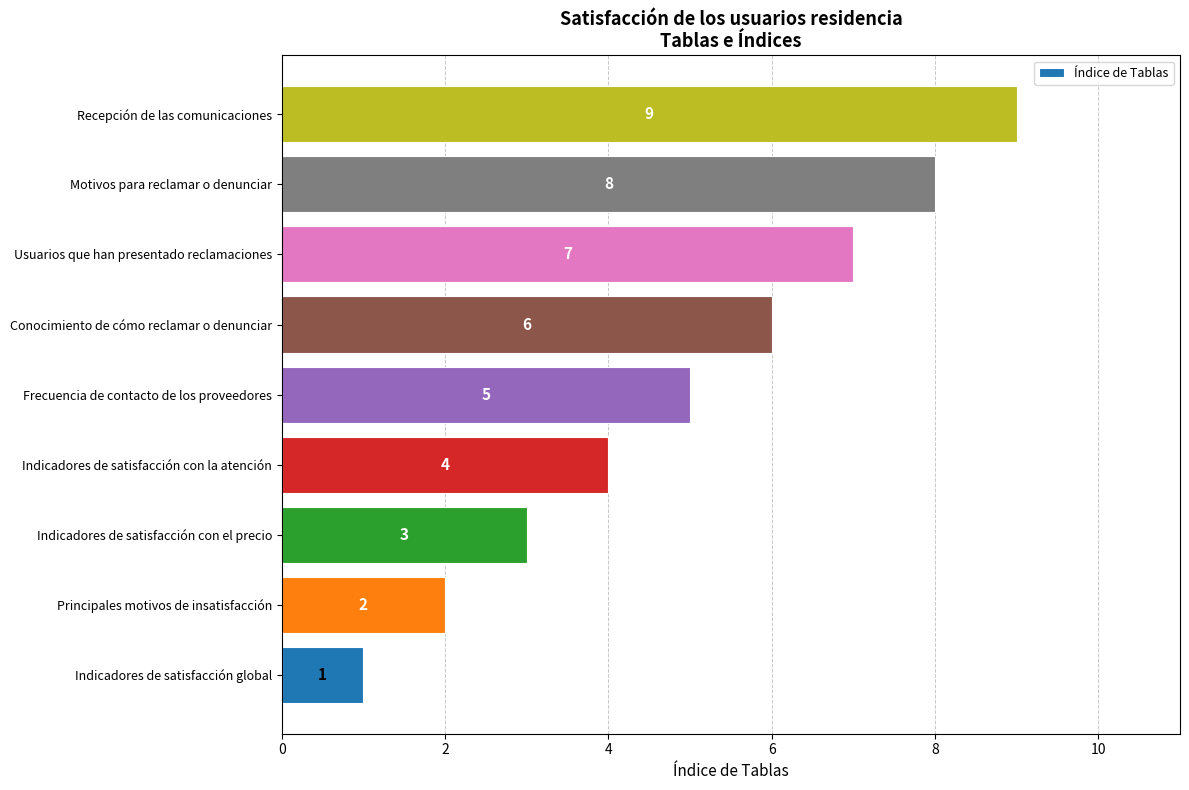

The value at Conocimiento de cómo reclamar o denunciar is 6. True or false?

True